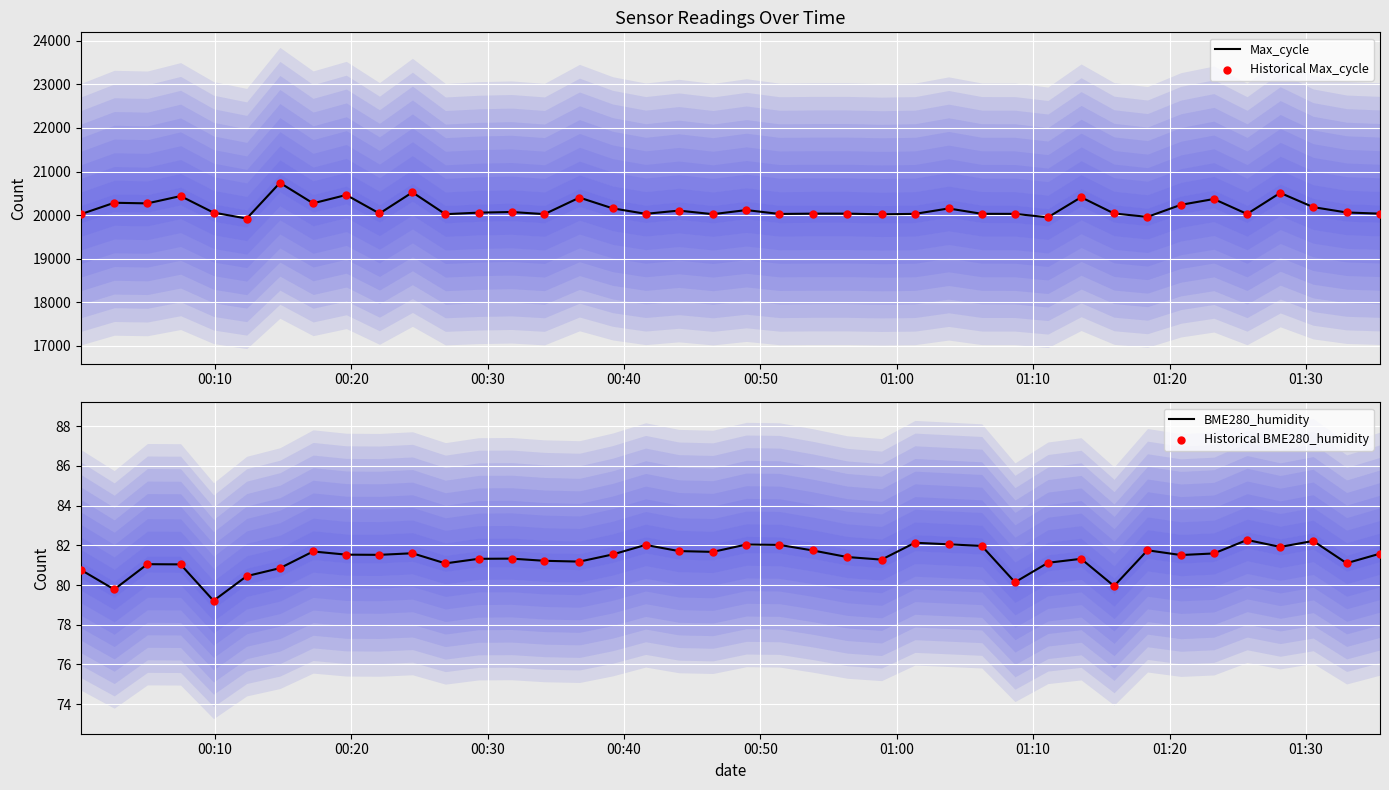

Which series contains the highest Y value?

Max_cycle